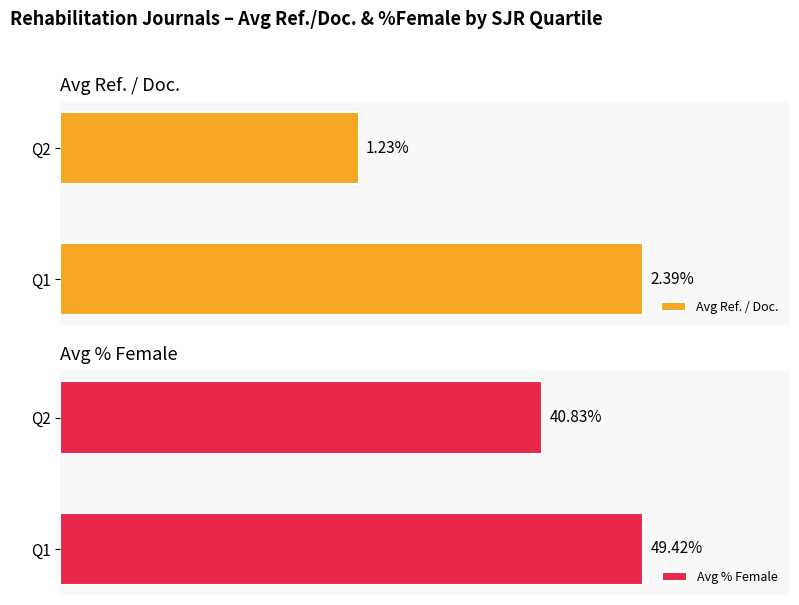

How many values in the Average utilization series exceed 40?

2